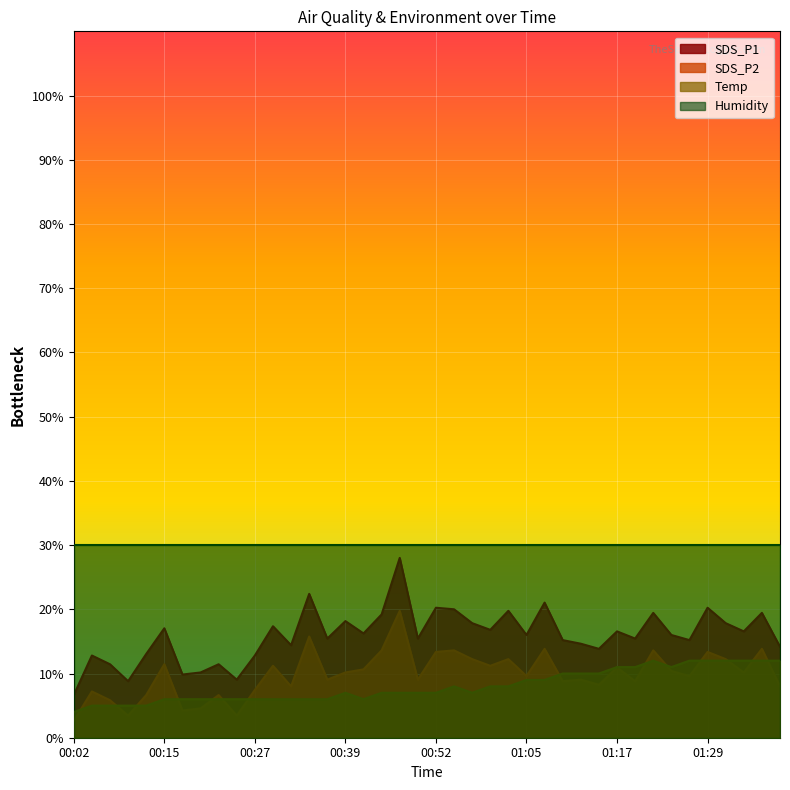

Which has a higher value, 00:17 or 01:20?

01:20